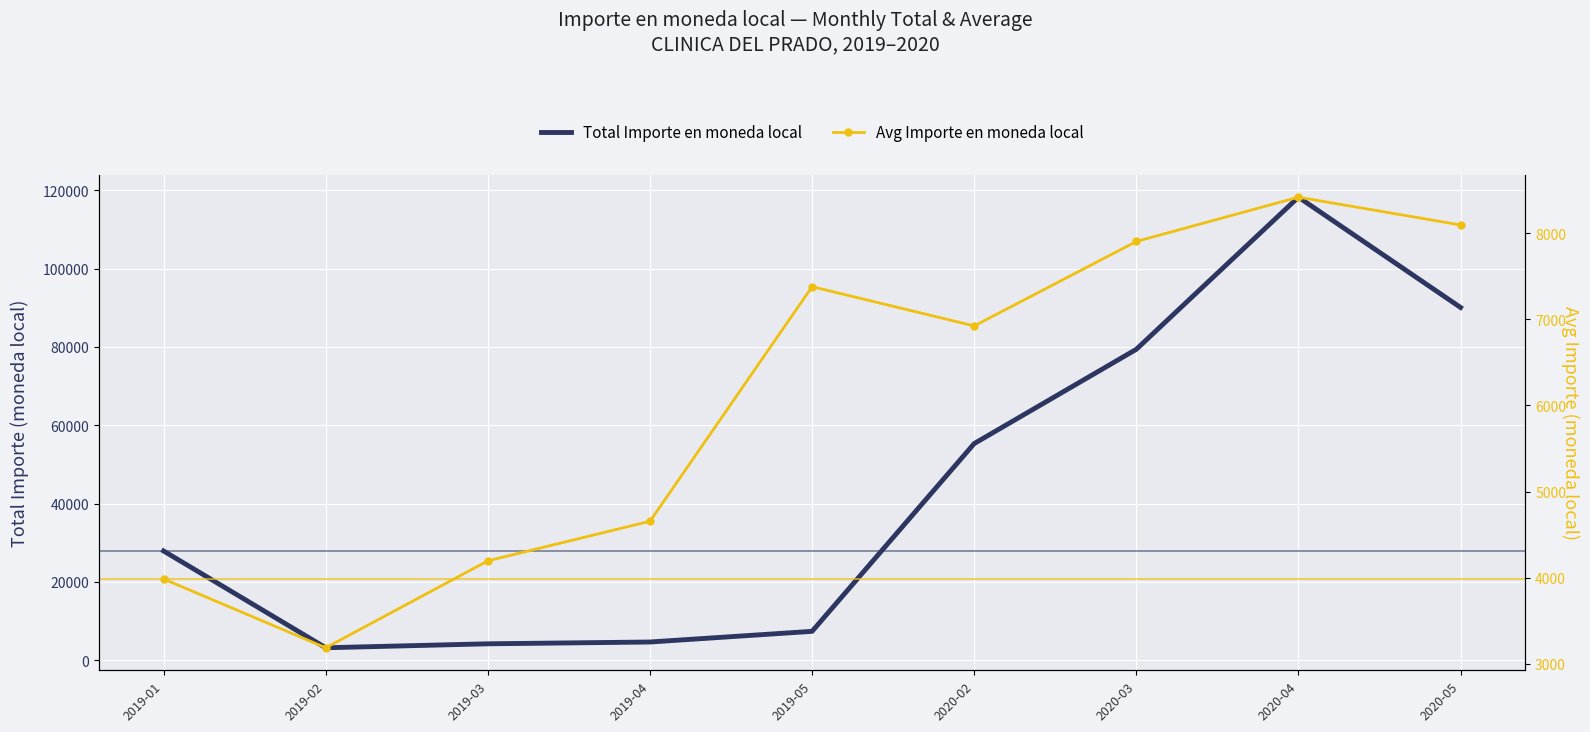

Read the Total Importe en moneda local value at 2019-04, to the nearest 50.

4650